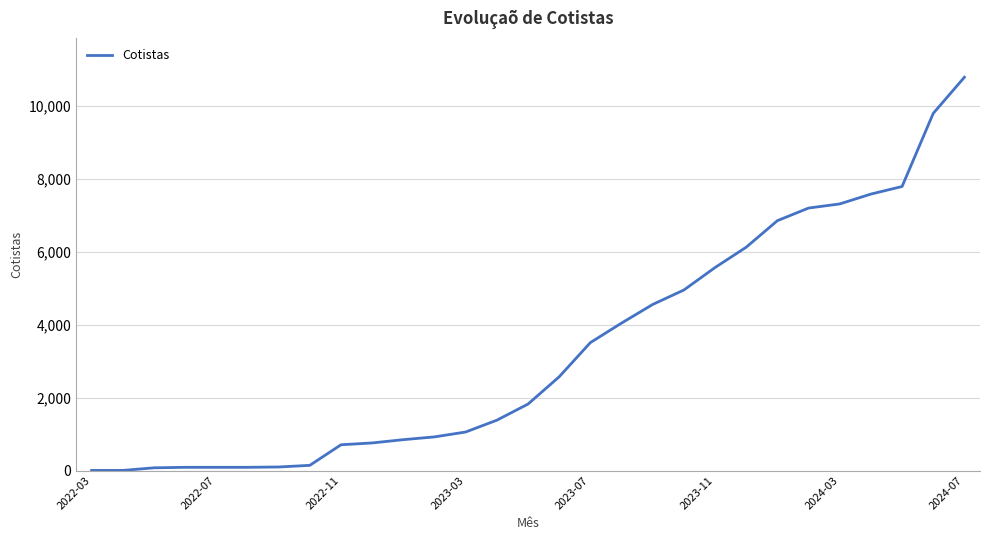

What is the greatest value displayed?

10783